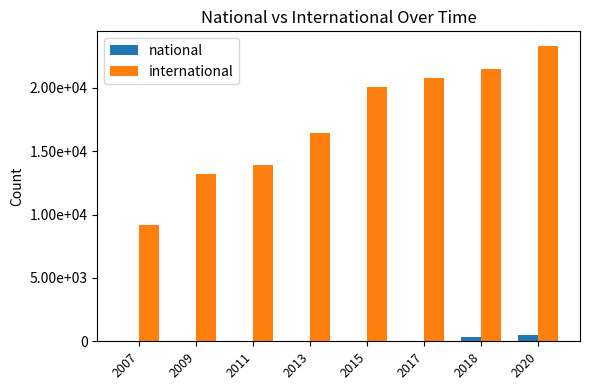

What is the value of the national bar at the 5th from the left?

1